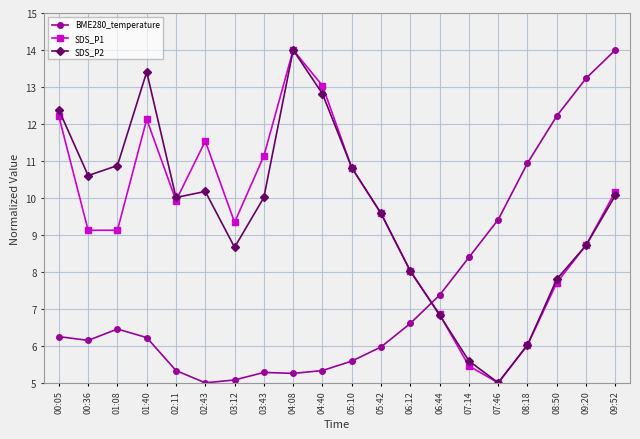

What are all the series names shown in the legend?

BME280_temperature, SDS_P1, SDS_P2